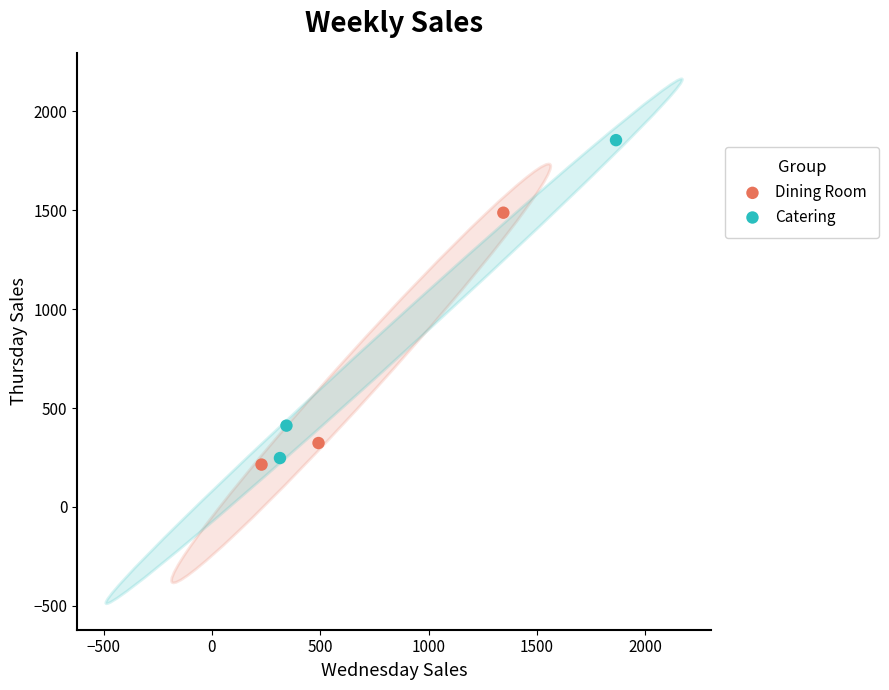

Which series has the widest spread of Y values?

Catering